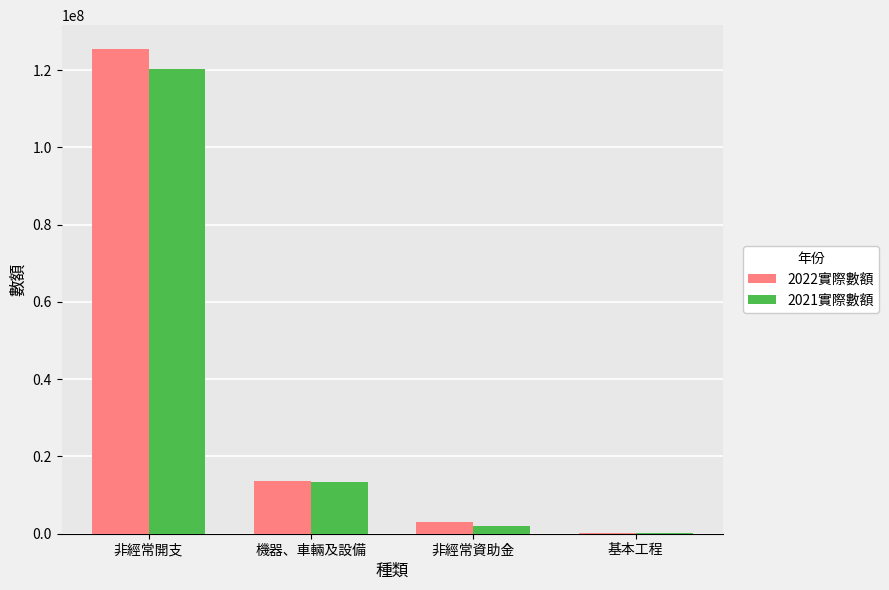

True or false: 2022實際數額 has a value of 3103634 at 非經常資助金.

True